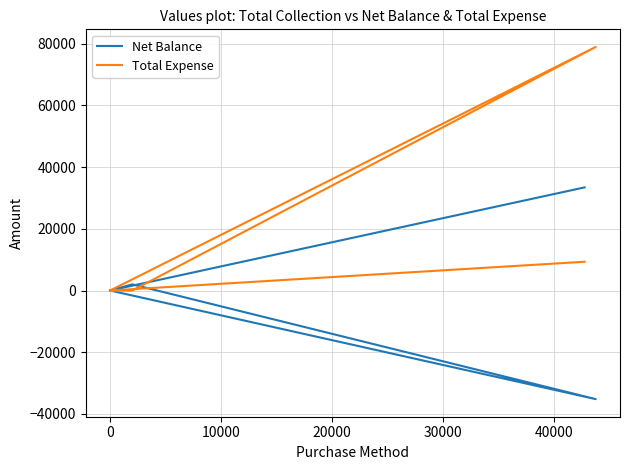

Reading left to right, what are all the values shown in this chart?

Net Balance: 33425	0	2000	-35195	0
Total Expense: 9325	0	0	78945	0